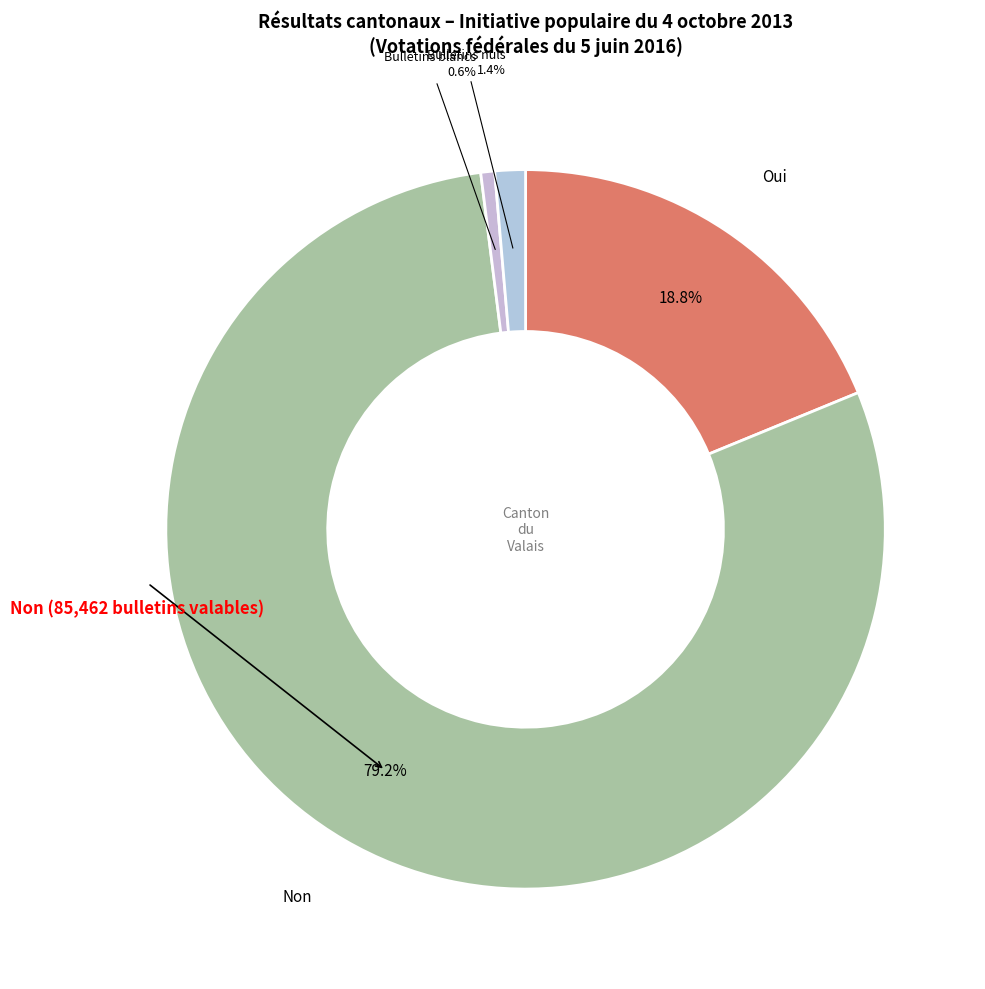

How many slices are in this pie chart?

4